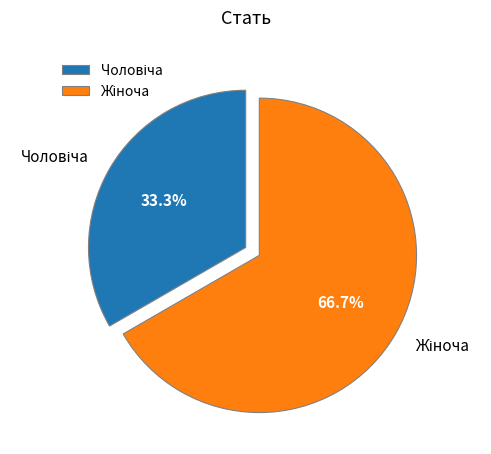

To the nearest percent, what is the difference between the Чоловіча and Жіноча slice percentages?

33%